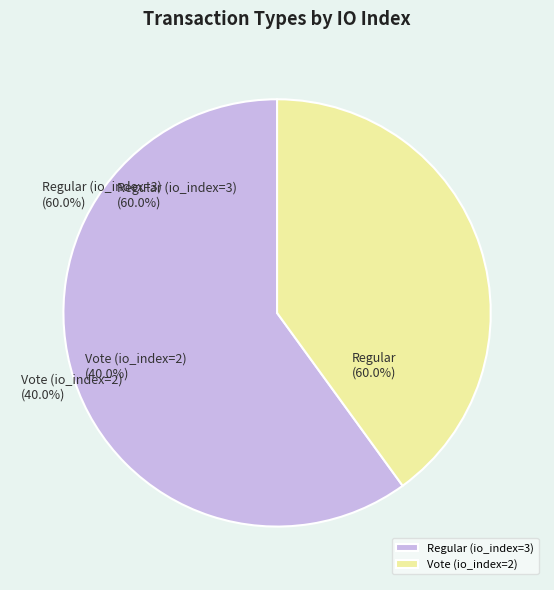

The Regular (io_index=3) slice represents 60% of the pie. True or false?

True